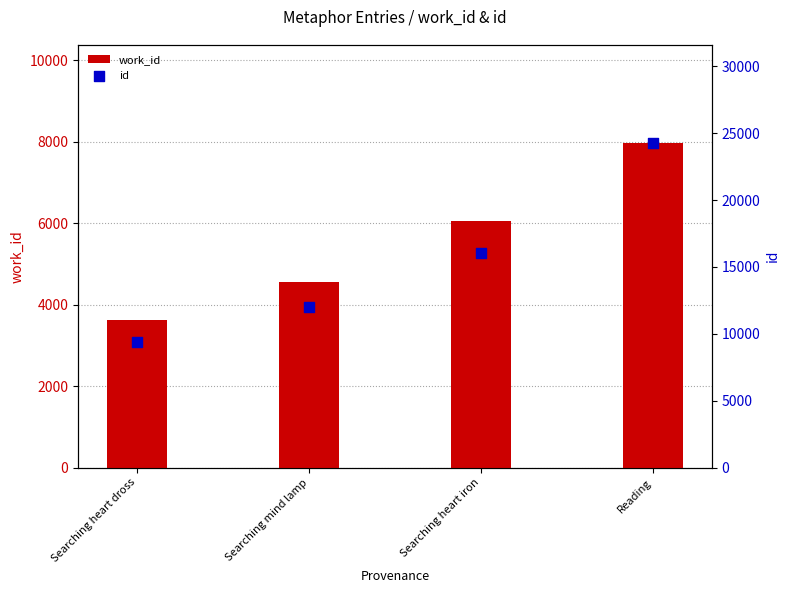

What are all the series names shown in the legend?

work_id, id